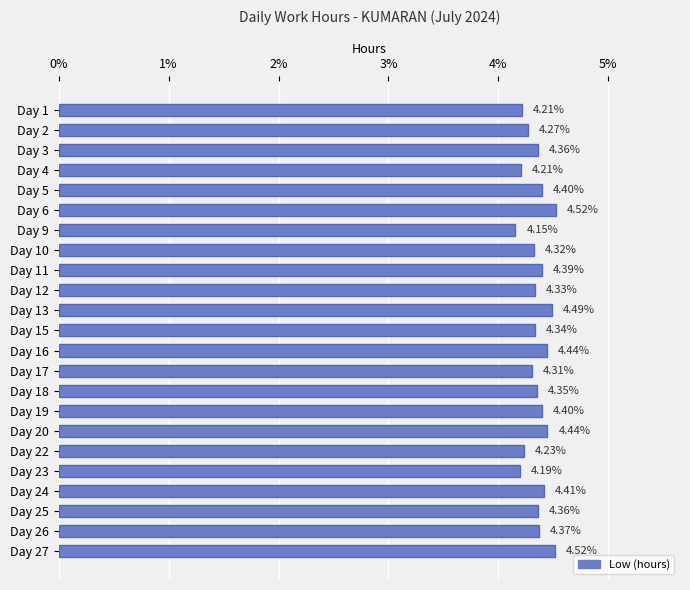

What is the change in value from Day 2 to Day 16?

+0.2